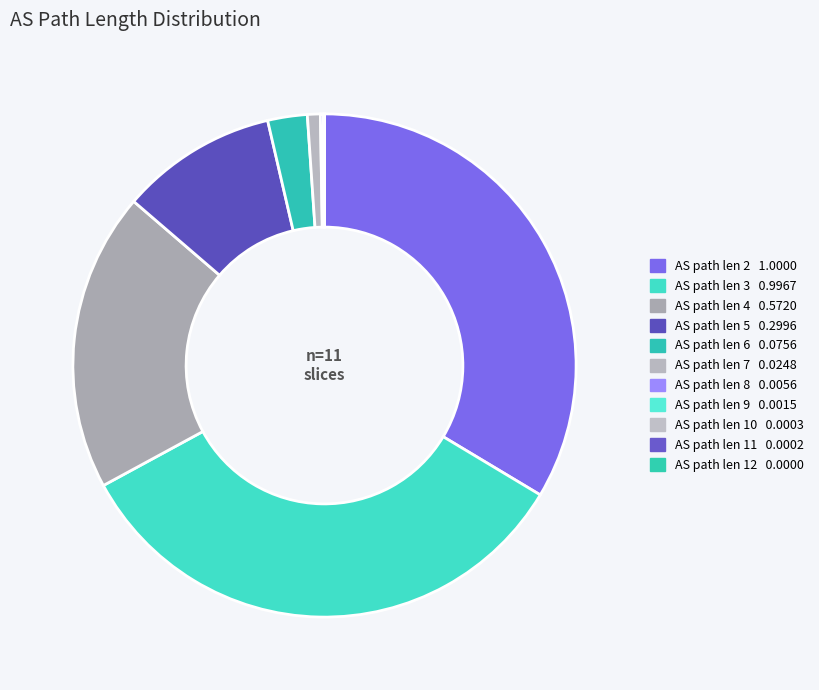

Does any single category account for the majority?

No